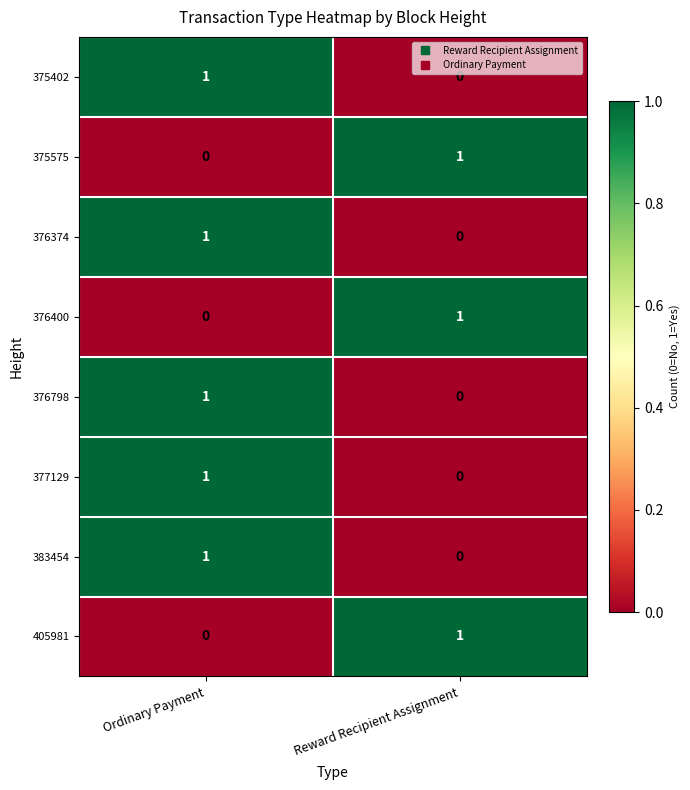

Which category has the highest value in the 376798 series?

Ordinary Payment